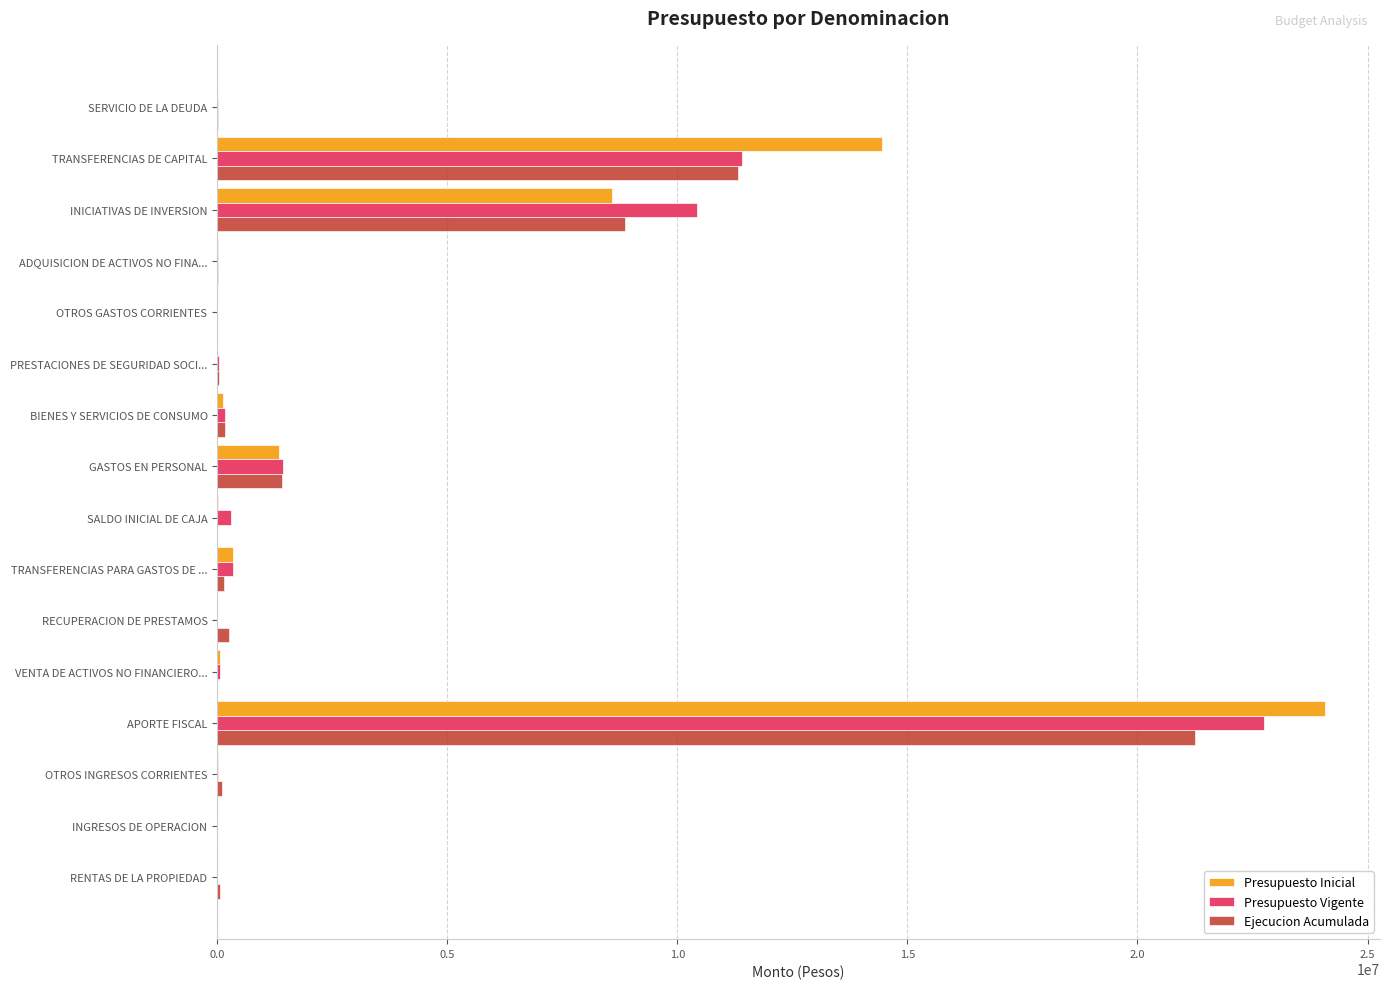

Count the number of data series in this chart.

3